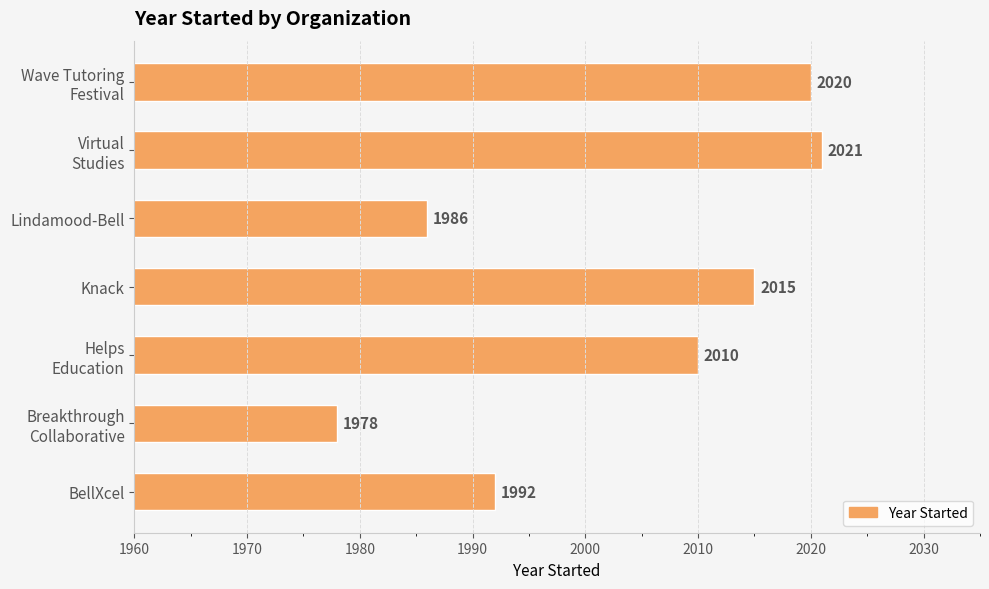

Is it true that the value at Knack is 2015?

True